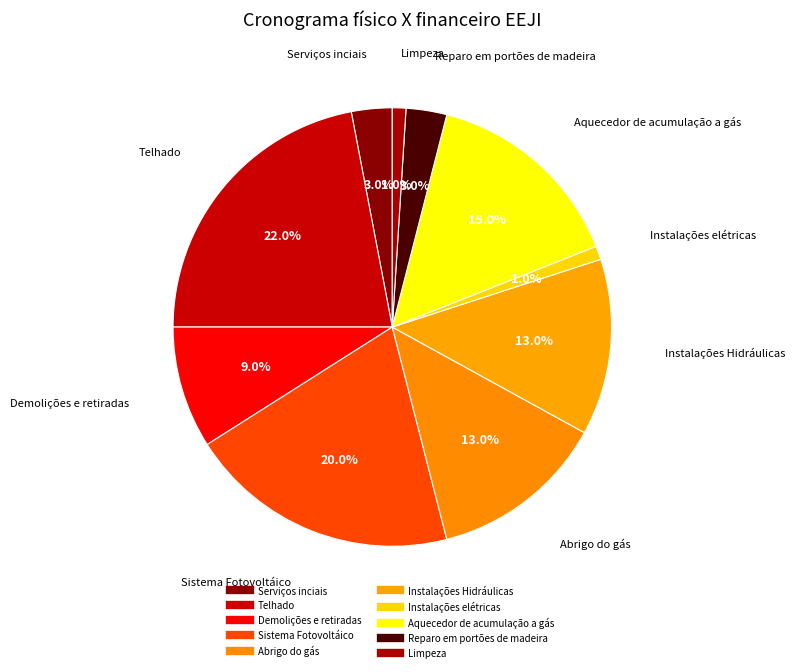

What is the change in value from Demolições e retiradas to Reparo em portões de madeira?

-0.1